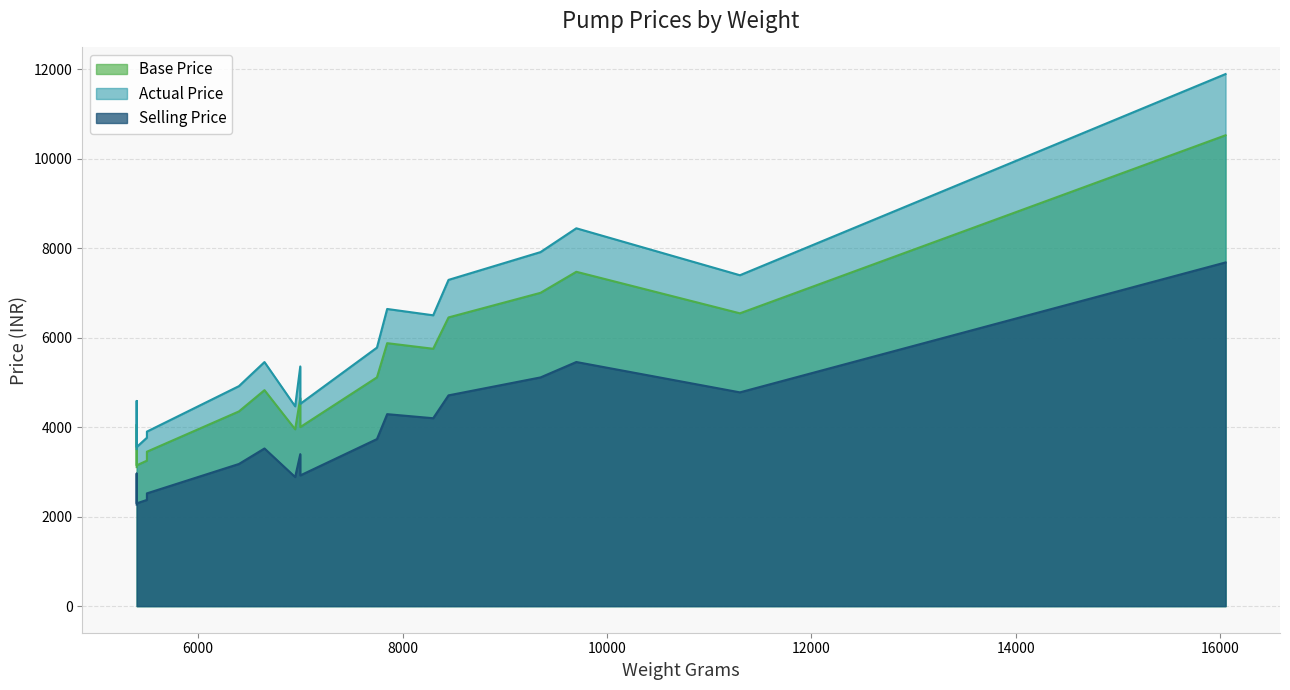

At which label does Selling Price reach its minimum?

5400